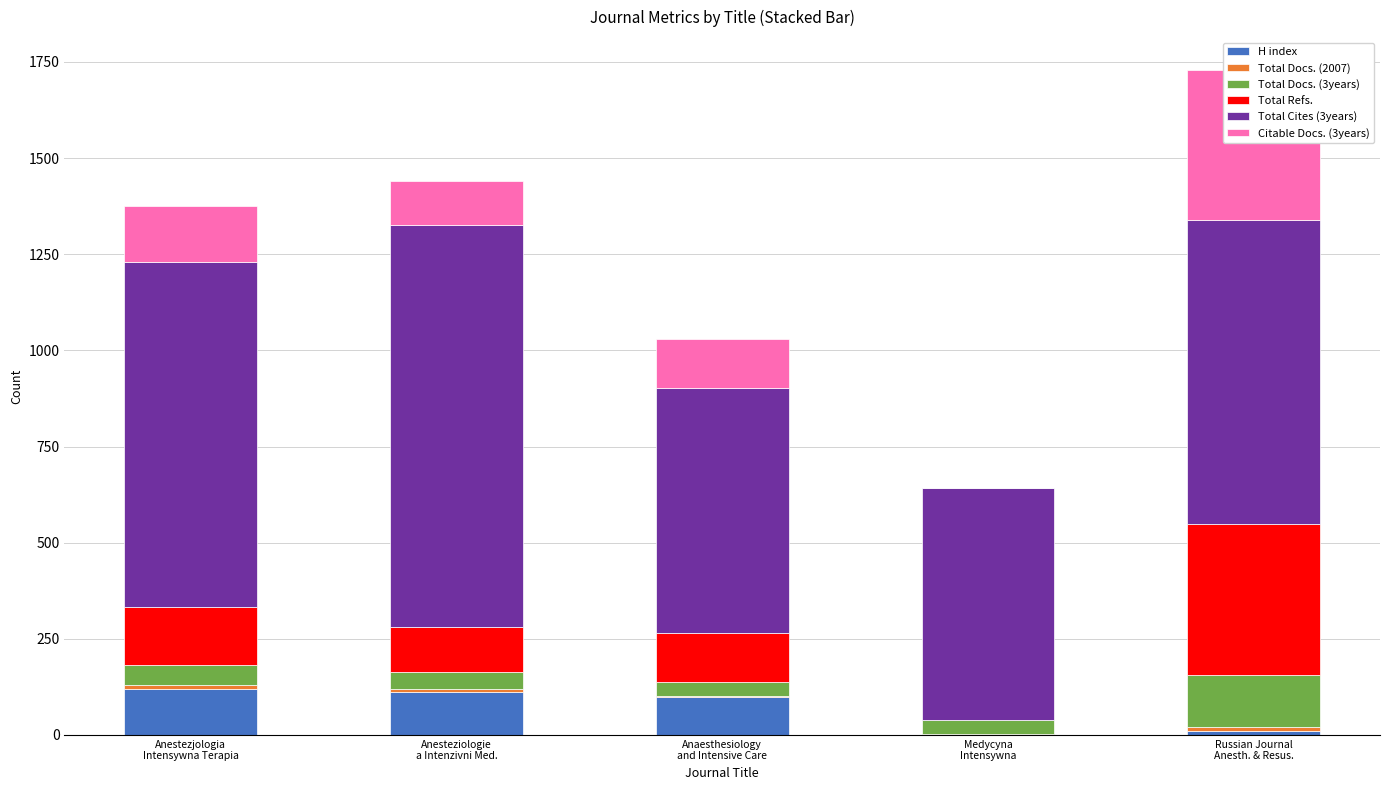

Rank the series by their maximum value, from lowest to highest.

Total Docs. (2007), H index, Total Docs. (3years), Citable Docs. (3years), Total Refs., Total Cites (3years)